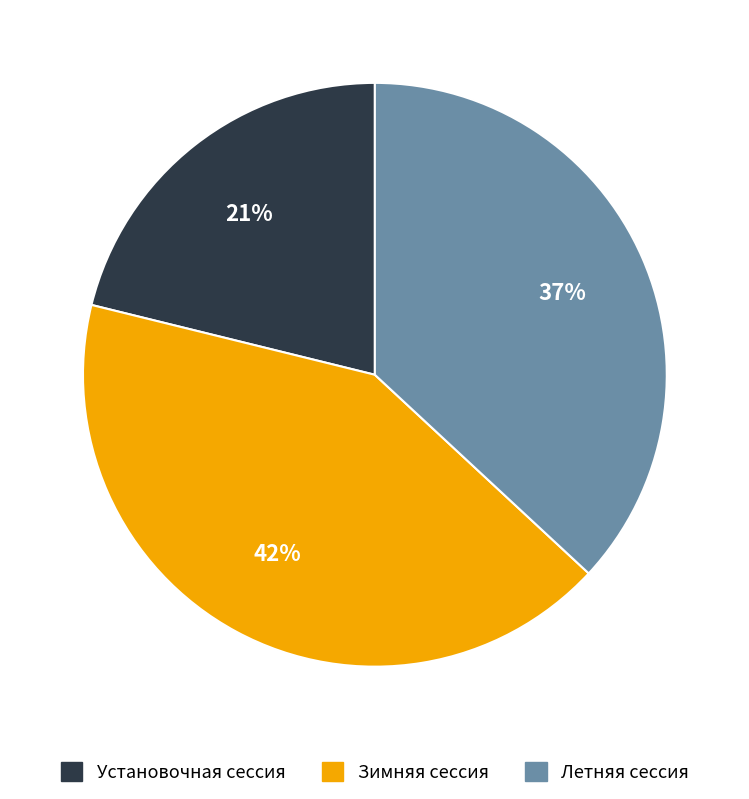

To the nearest percent, what is the difference between the largest and smallest slice percentages?

21%